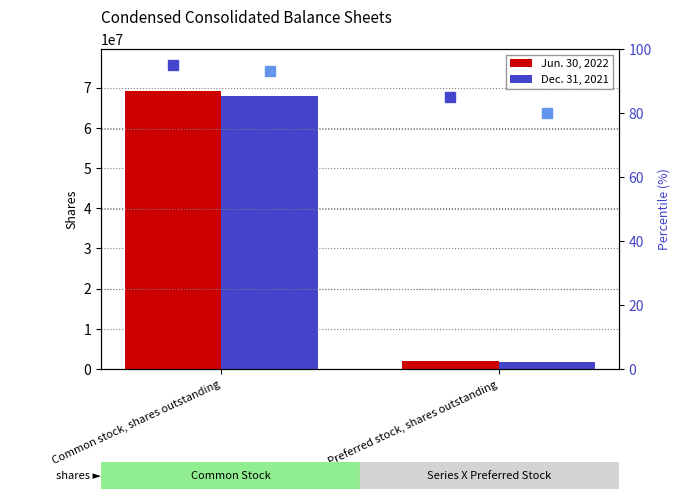

What is the value of the Dec. 31, 2021 percentile bar at the 2nd from the left?

80